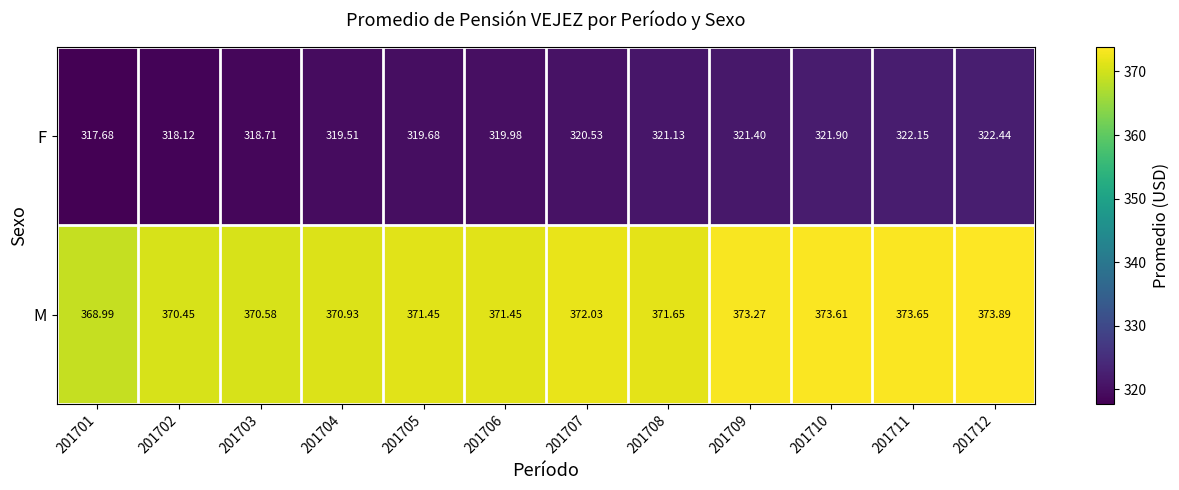

Rank the series by their maximum value, from lowest to highest.

F, M